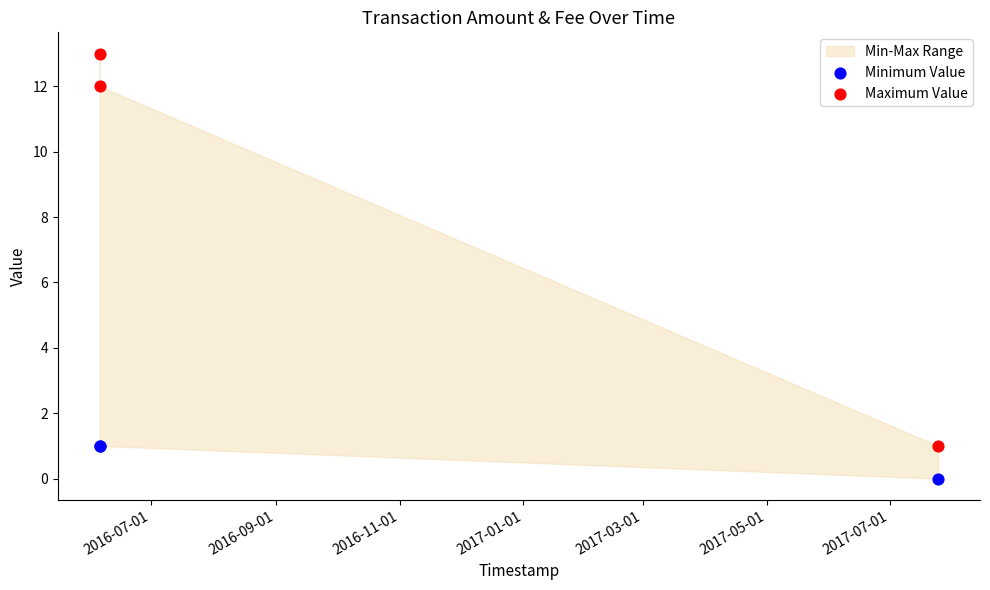

Which series contains the highest Y value?

Maximum Value